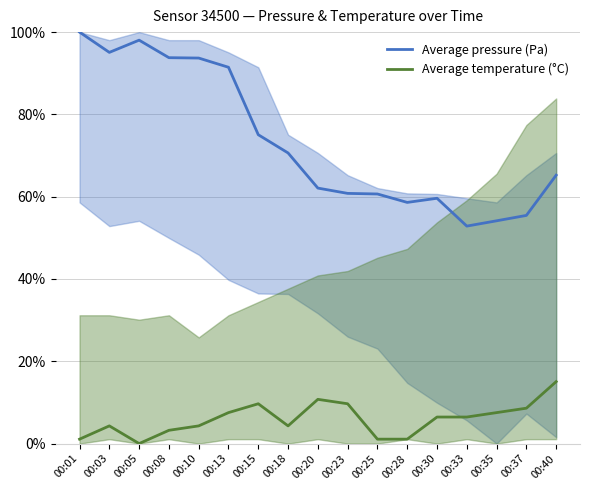

What is the sum of the Average temperature (°C) values at 00:15 and 00:33?

16.1